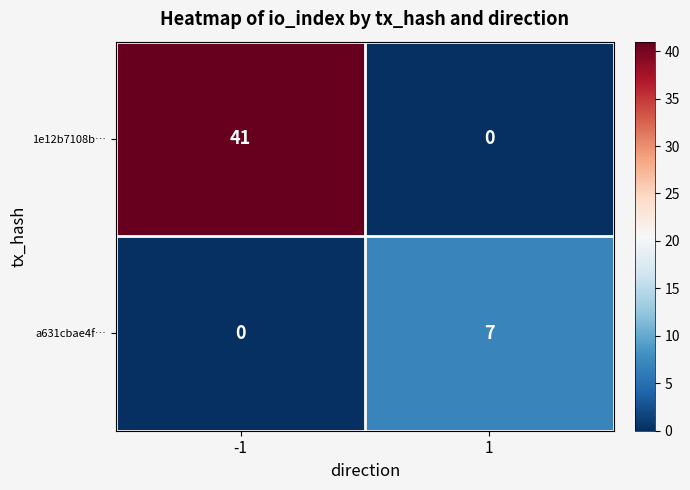

Which series has the largest range (max minus min)?

1e12b7108b…